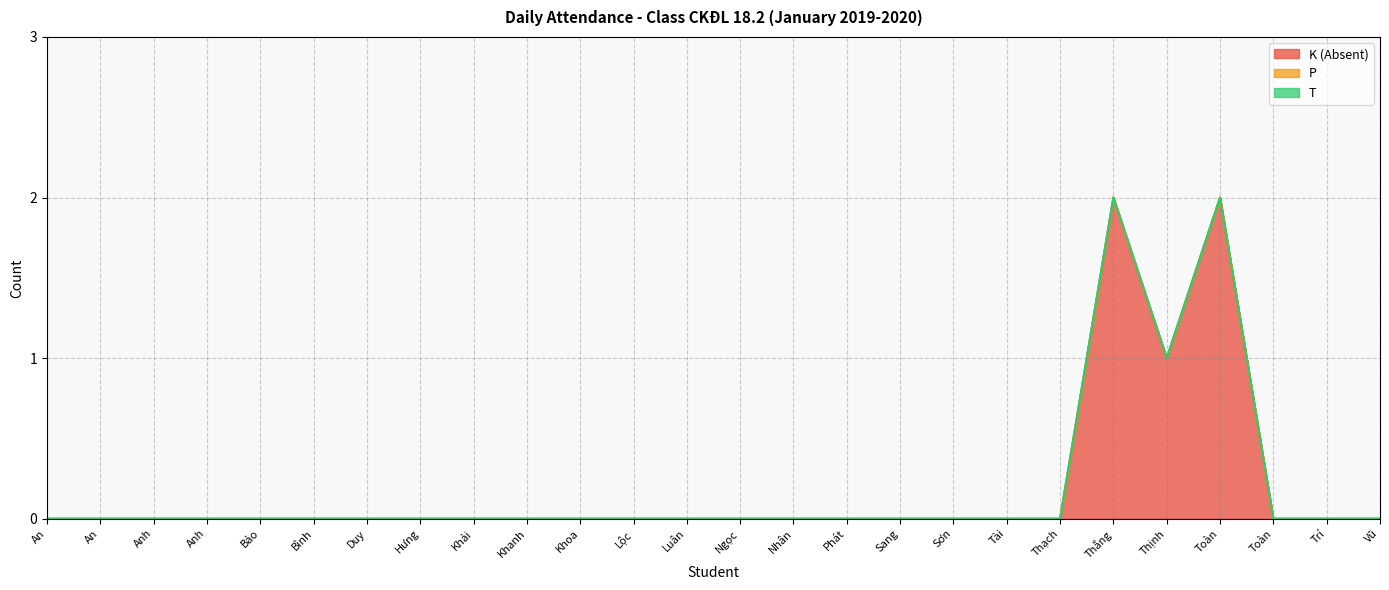

Reading left to right, transcribe all the data shown in this chart.

K (Absent): Trương Đình Hoài An=0	Võ Ngọc Trường An=0	Huỳnh Quốc Anh=0	Nguyễn Bá Tuấn Anh=0	Nguyễn Tống Thiên Bảo=0	Hồ Quốc Bình=0	Nguyễn Lê Anh Duy=0	Nguyễn Kiều Tuấn Hưng=0	Nguyễn Đình Khải=0	Phan Chí Khanh=0	Nguyễn Đăng Khoa=0	Nguyễn Tấn Lộc=0	Lê Tấn Luân=0	Dương Đình Minh Ngọc=0	Nguyễn Thành Nhân=0	Bùi Tấn Phát=0	Nguyễn Quang Sang=0	Trần Trường Sơn=0	Lâm Thành Tài=0	Phạm Ngọc Thạch=0	Bùi Lâm Quốc Thắng=2	Phạm Nguyễn Ngọc Thịnh=1	Lư Quốc Toàn=2	Nguyễn Thế Toàn=0	Huỳnh Minh Trí=0	Đặng Yến Phương Vũ=0
P: Trương Đình Hoài An=0	Võ Ngọc Trường An=0	Huỳnh Quốc Anh=0	Nguyễn Bá Tuấn Anh=0	Nguyễn Tống Thiên Bảo=0	Hồ Quốc Bình=0	Nguyễn Lê Anh Duy=0	Nguyễn Kiều Tuấn Hưng=0	Nguyễn Đình Khải=0	Phan Chí Khanh=0	Nguyễn Đăng Khoa=0	Nguyễn Tấn Lộc=0	Lê Tấn Luân=0	Dương Đình Minh Ngọc=0	Nguyễn Thành Nhân=0	Bùi Tấn Phát=0	Nguyễn Quang Sang=0	Trần Trường Sơn=0	Lâm Thành Tài=0	Phạm Ngọc Thạch=0	Bùi Lâm Quốc Thắng=0	Phạm Nguyễn Ngọc Thịnh=0	Lư Quốc Toàn=0	Nguyễn Thế Toàn=0	Huỳnh Minh Trí=0	Đặng Yến Phương Vũ=0
T: Trương Đình Hoài An=0	Võ Ngọc Trường An=0	Huỳnh Quốc Anh=0	Nguyễn Bá Tuấn Anh=0	Nguyễn Tống Thiên Bảo=0	Hồ Quốc Bình=0	Nguyễn Lê Anh Duy=0	Nguyễn Kiều Tuấn Hưng=0	Nguyễn Đình Khải=0	Phan Chí Khanh=0	Nguyễn Đăng Khoa=0	Nguyễn Tấn Lộc=0	Lê Tấn Luân=0	Dương Đình Minh Ngọc=0	Nguyễn Thành Nhân=0	Bùi Tấn Phát=0	Nguyễn Quang Sang=0	Trần Trường Sơn=0	Lâm Thành Tài=0	Phạm Ngọc Thạch=0	Bùi Lâm Quốc Thắng=0	Phạm Nguyễn Ngọc Thịnh=0	Lư Quốc Toàn=0	Nguyễn Thế Toàn=0	Huỳnh Minh Trí=0	Đặng Yến Phương Vũ=0